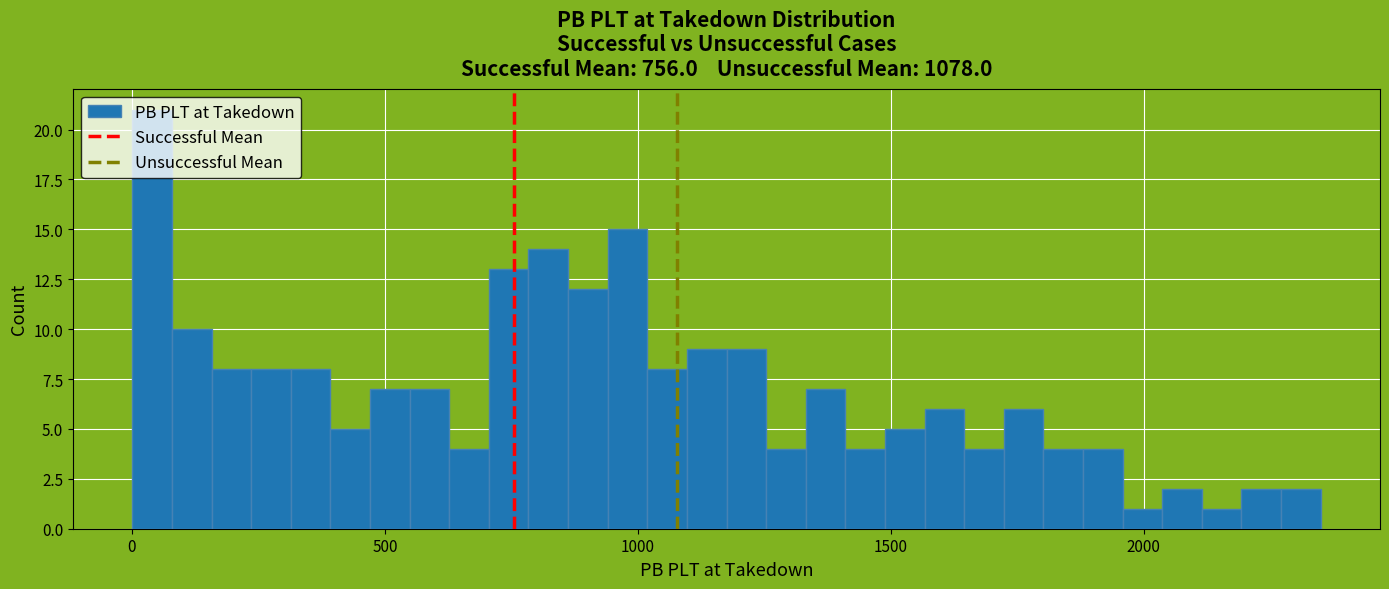

Read against the x-axis, roughly where is the centre of the tallest bar?

50